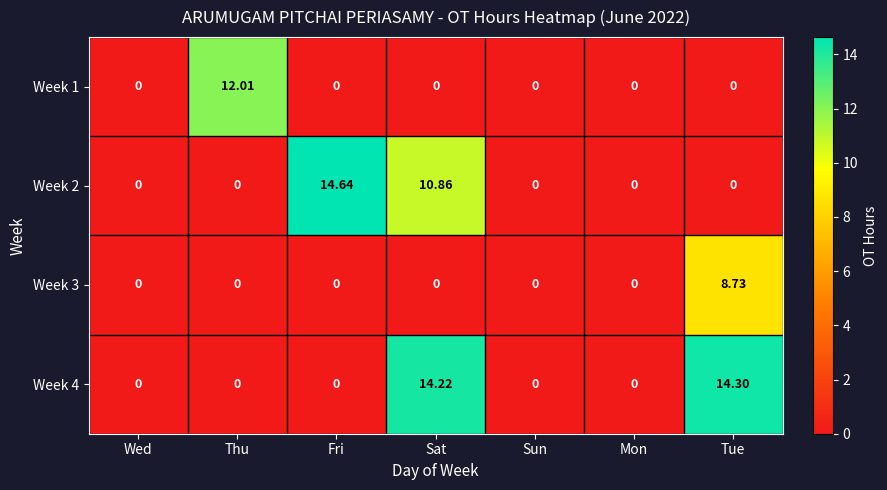

Where is Week 2 nearest to the value 7?

Sat